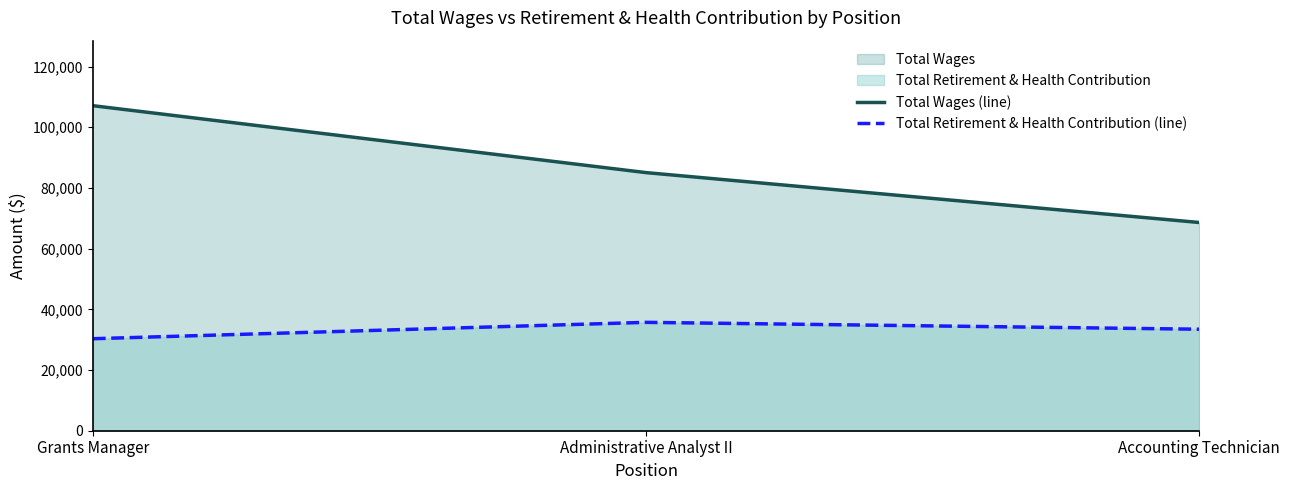

Rank the series by their maximum value, from lowest to highest.

Total Retirement & Health Contribution (line), Total Wages (line)